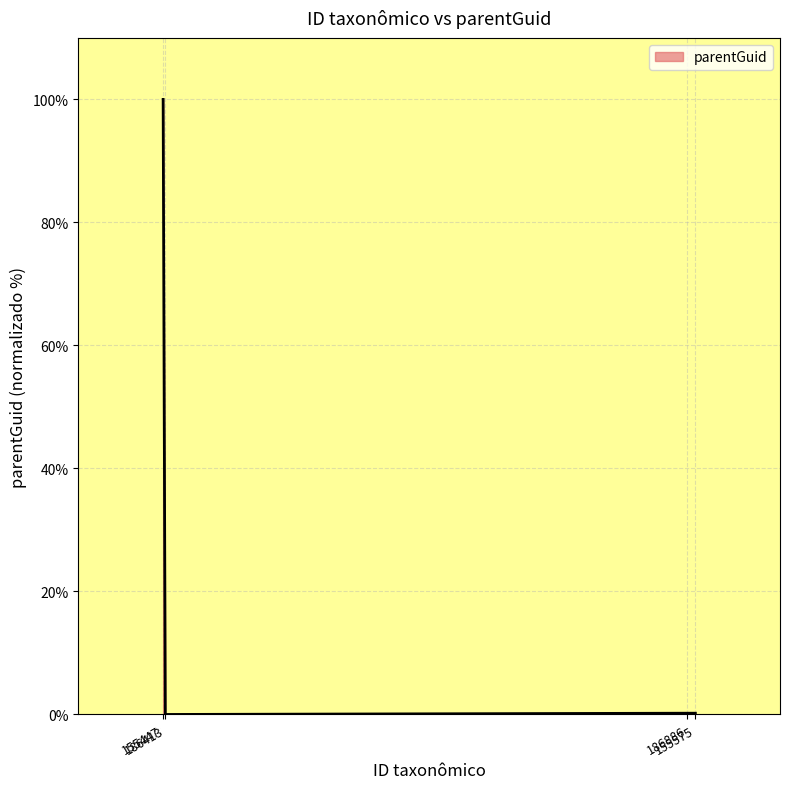

What is the average value?

25.1